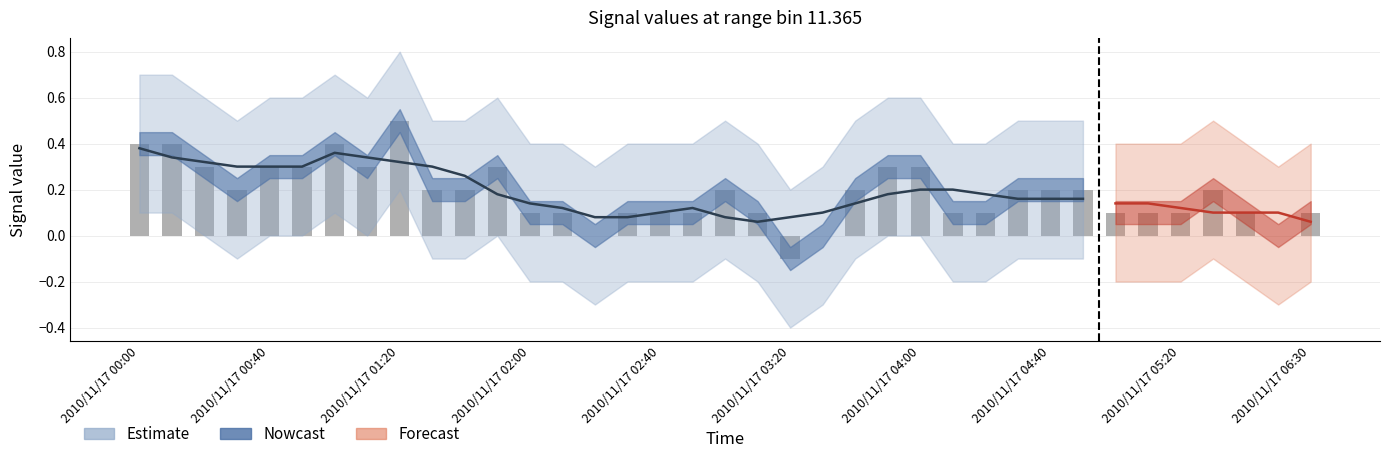

True or false: the data shows 0.1 at 2010/11/17 06:30.

False